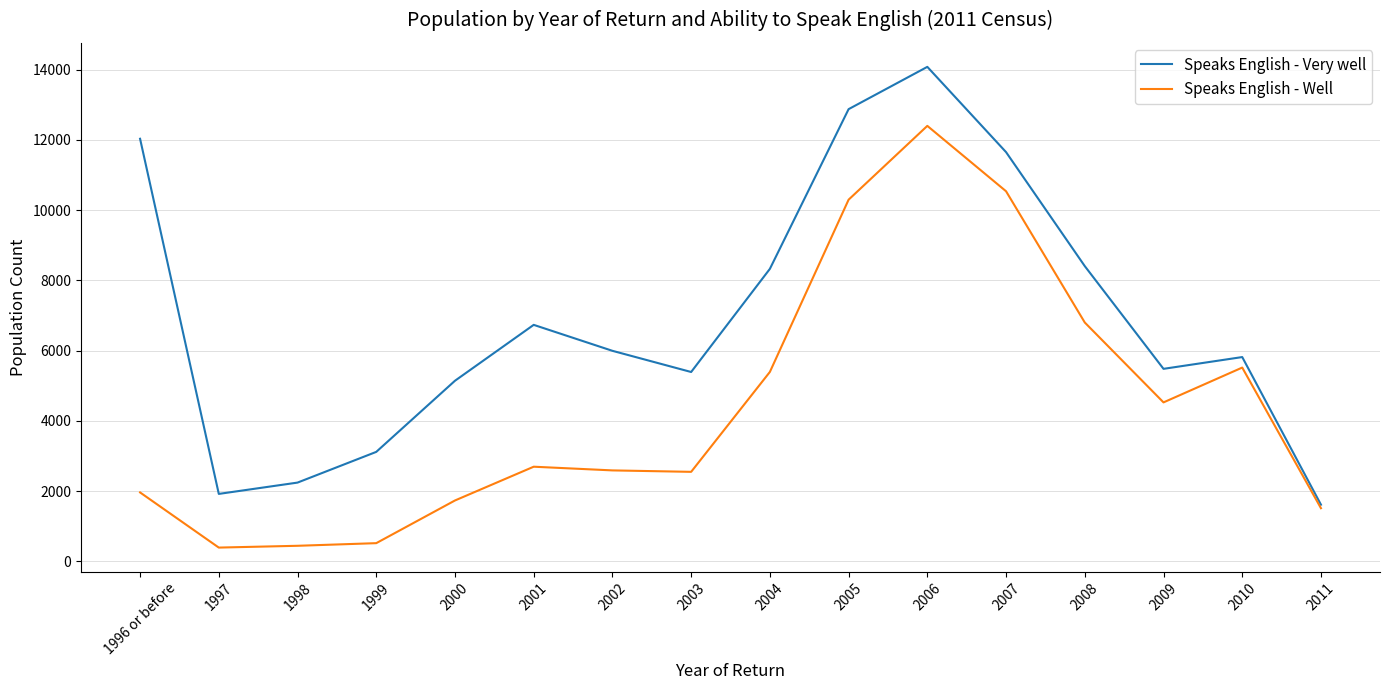

Which series has the largest total across all categories?

Speaks English - Very well